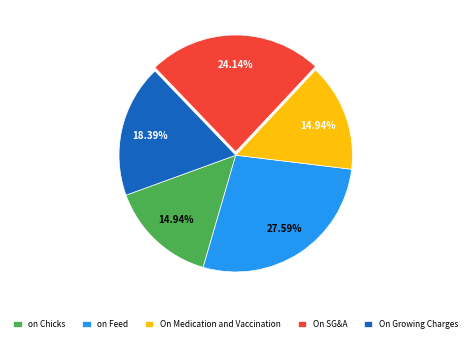

What is the ratio of the value at On Medication and Vaccination to the value at on Feed?

0.5